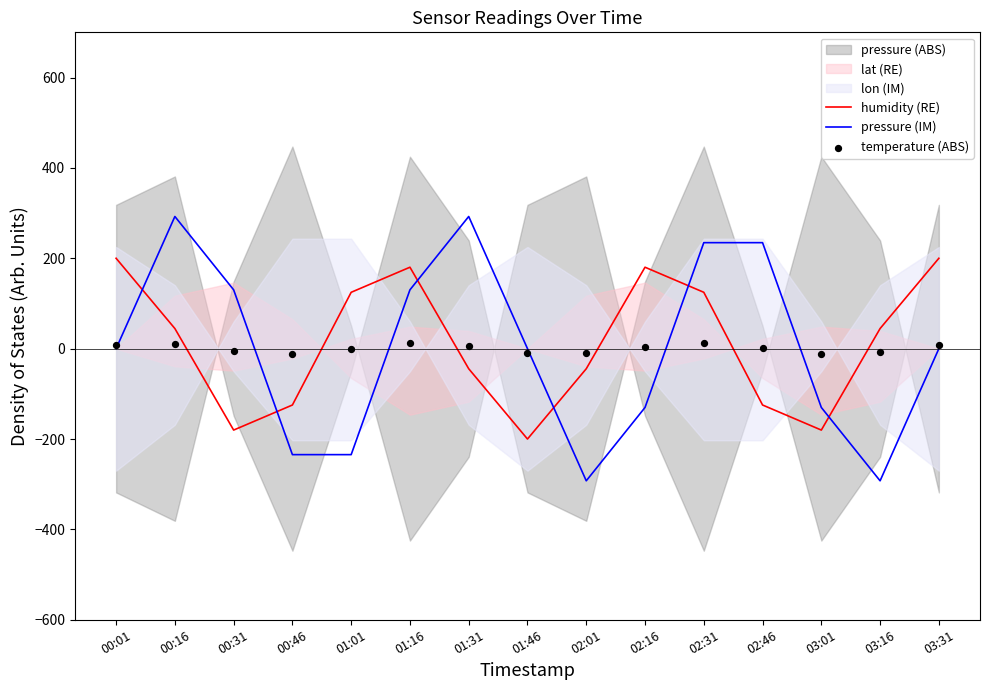

Which series has the widest spread of Y values?

pressure (IM)